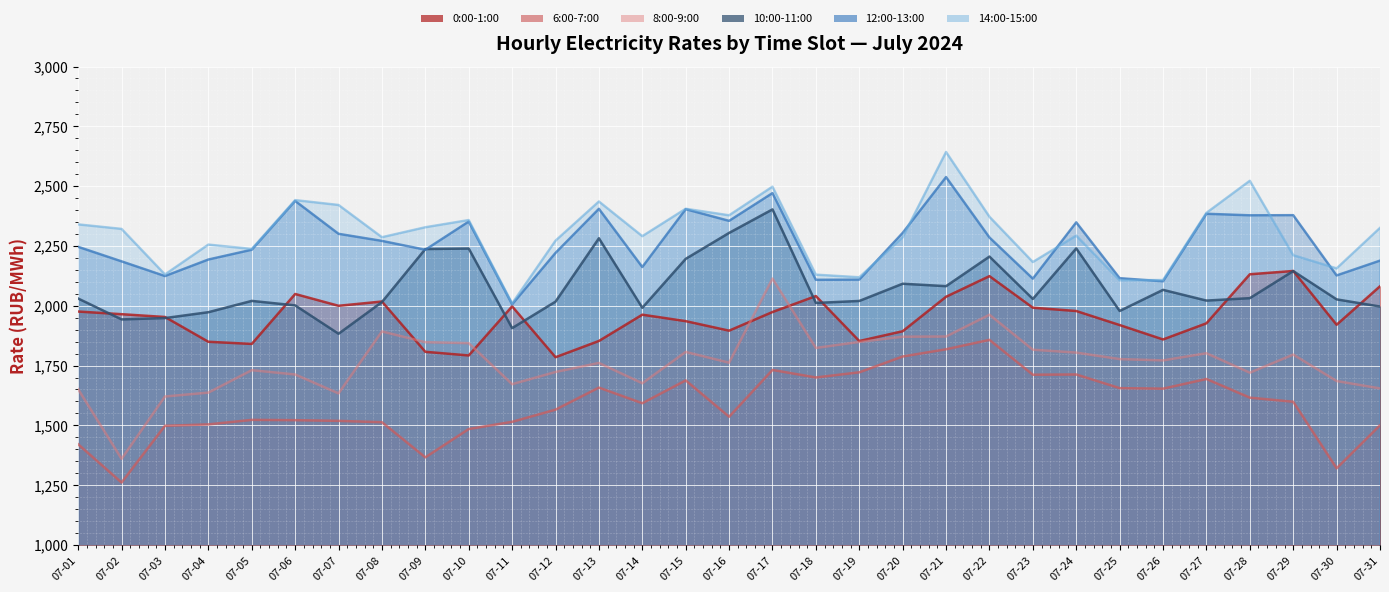

What is the value of the 6:00-7:00 point at the 14th from the left?

1592.5